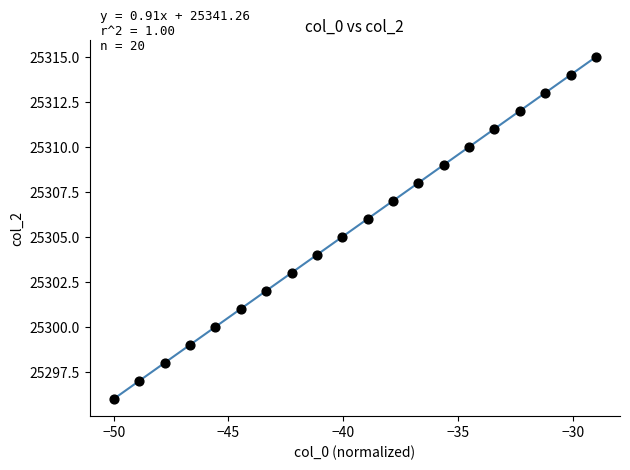

What is the range of Y values (max minus min)?

19